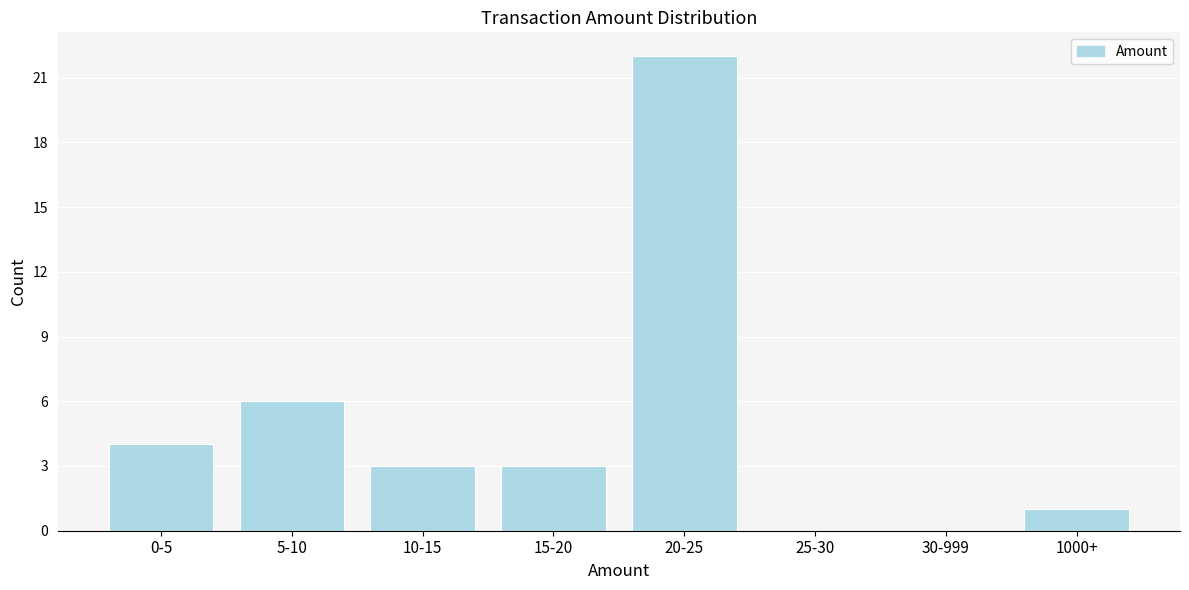

Reading right to left, list all the values displayed in this chart.

1000+=1	30-999=0	25-30=0	20-25=22	15-20=3	10-15=3	5-10=6	0-5=4